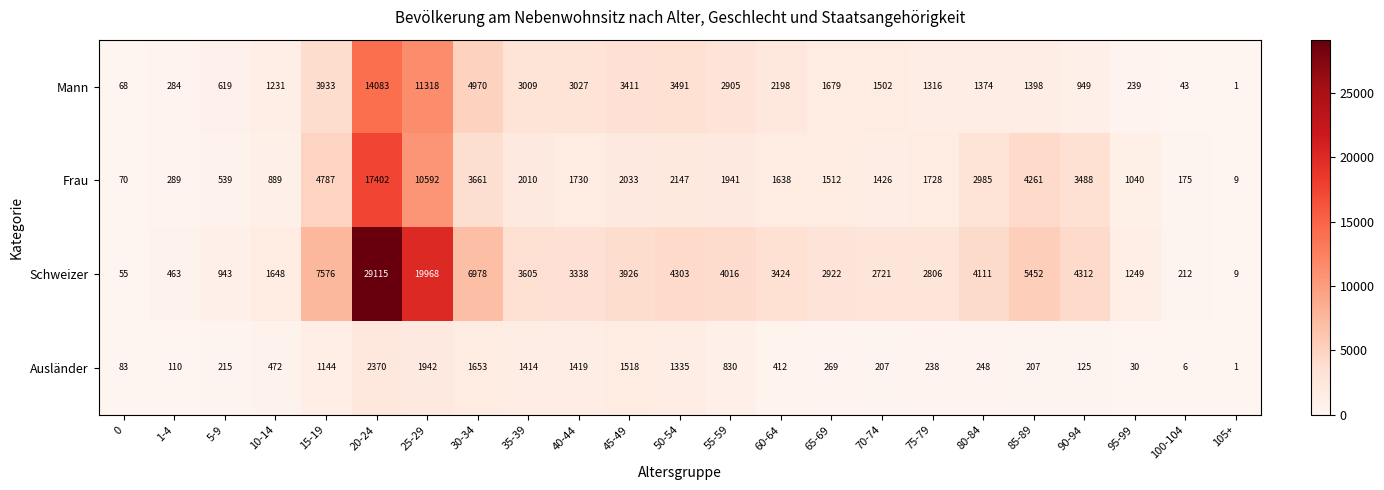

What is the maximum value shown in the chart?

29115